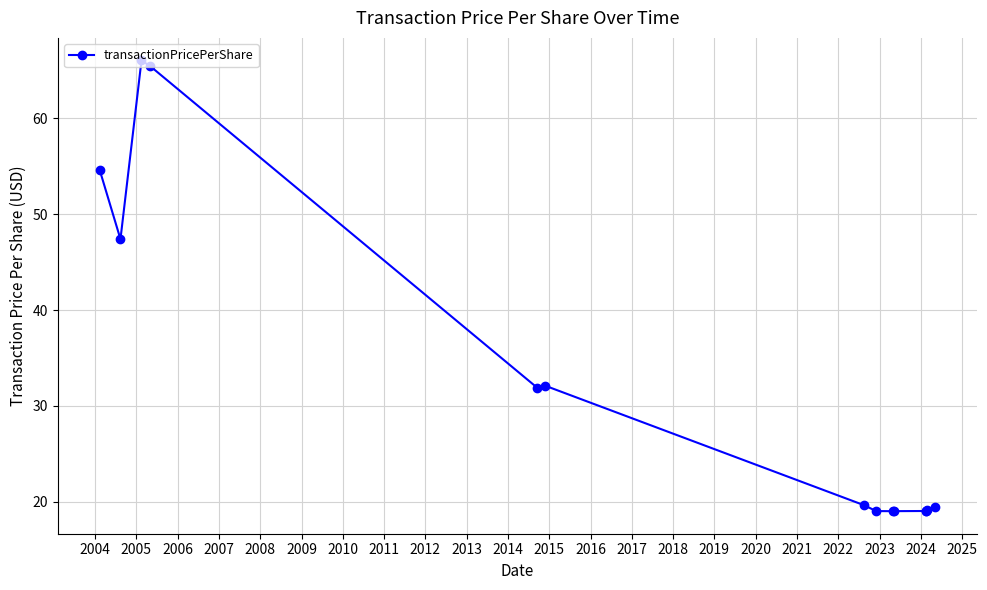

What is the difference between the maximum and minimum values?

47.0